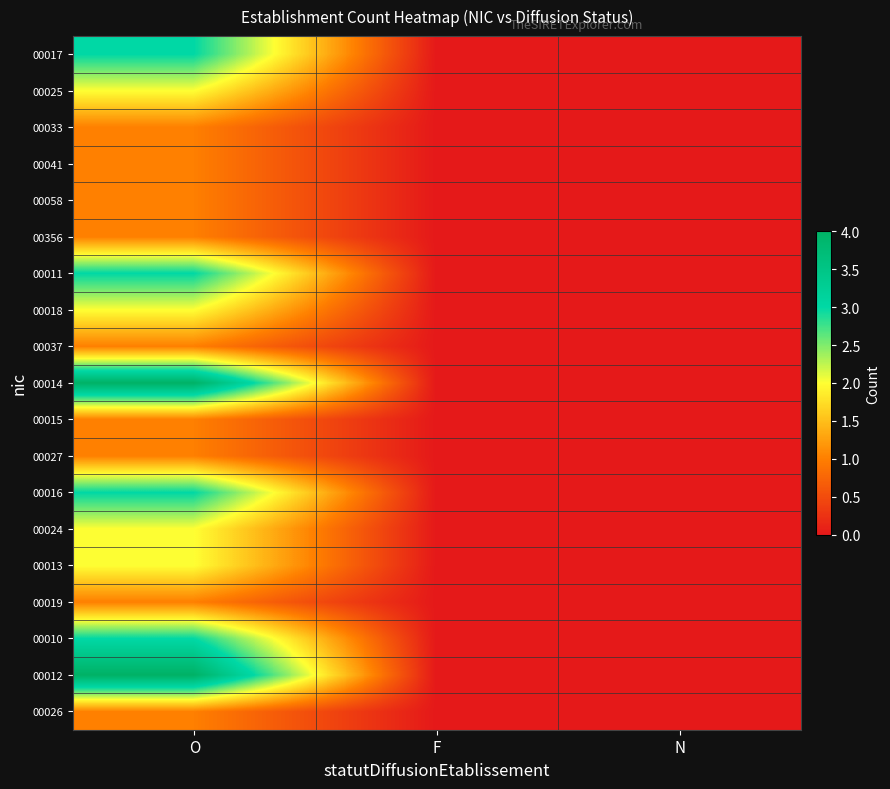

Rank the series at O from highest to lowest value.

00014, 00012, 00017, 00011, 00016, 00010, 00025, 00018, 00024, 00013, 00033, 00041, 00058, 00356, 00037, 00015, 00027, 00019, 00026